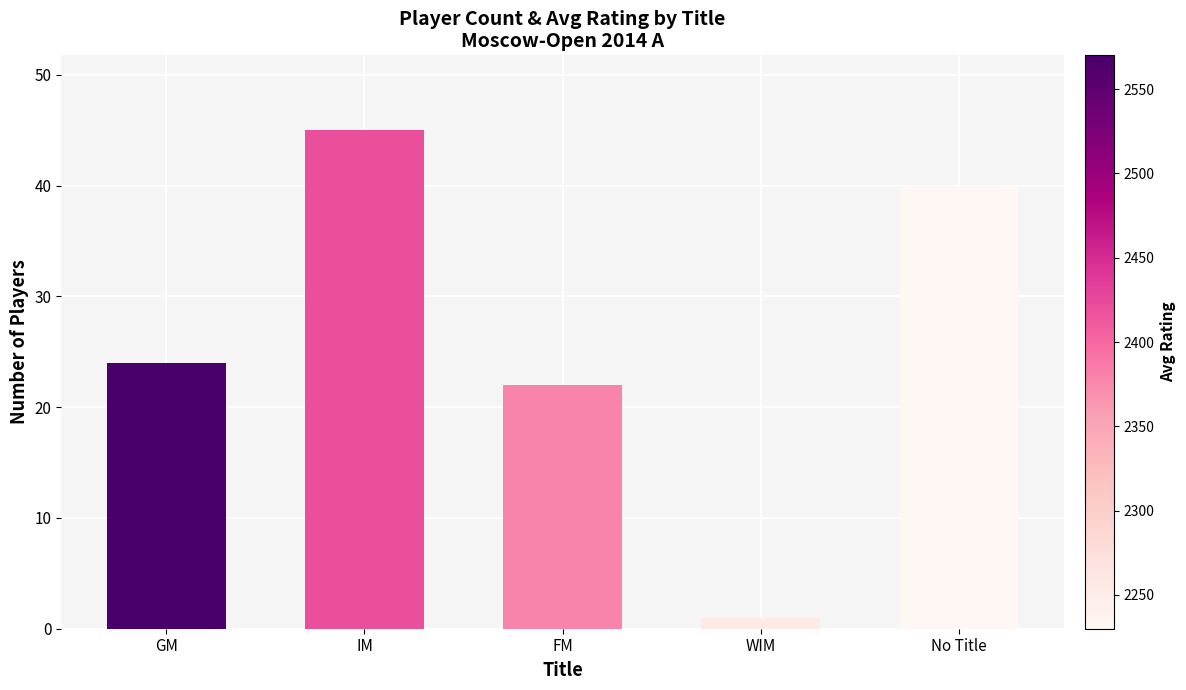

Rank the categories by value from highest to lowest.

IM, No Title, GM, FM, WIM